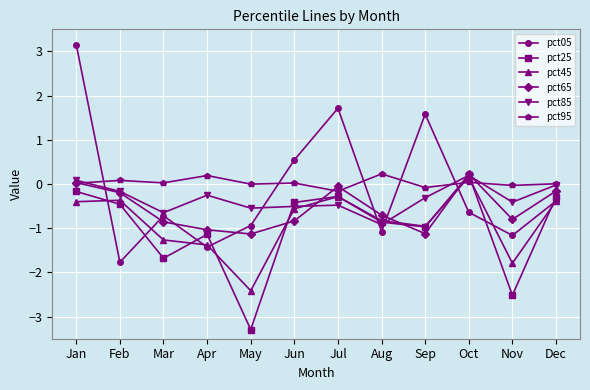

How many values in the pct05 series exceed 0?

4